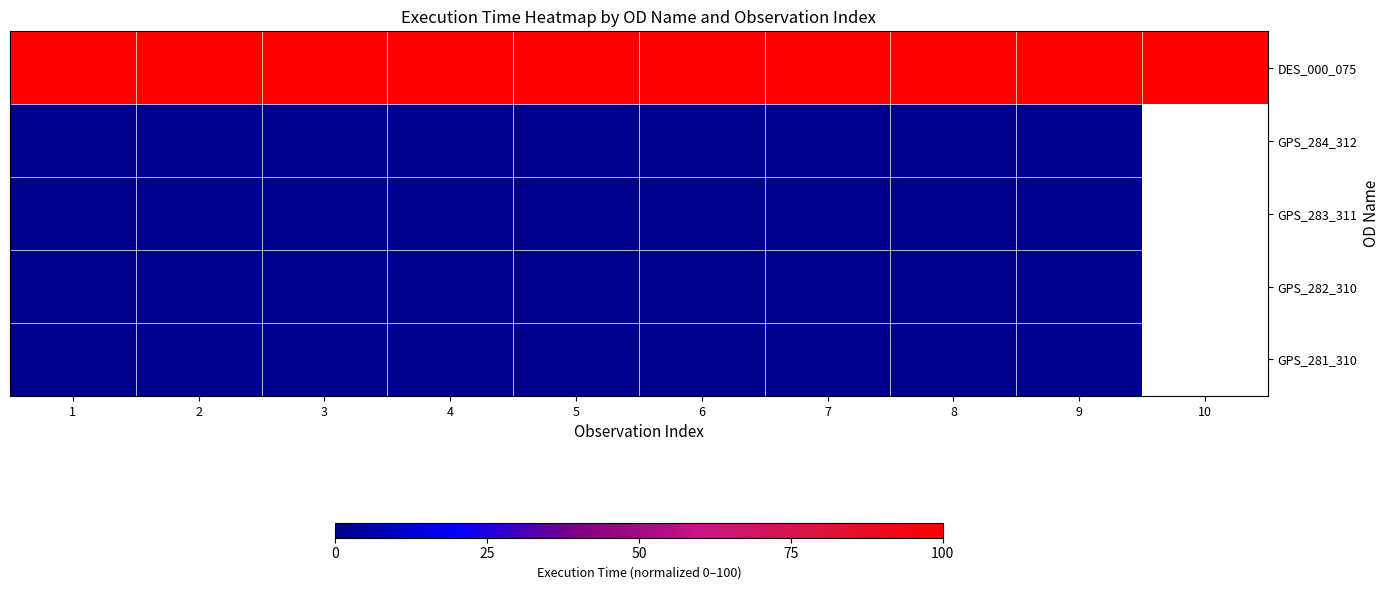

At 3, list the series in order from smallest to largest.

GPS_284_312, GPS_283_311, GPS_282_310, GPS_281_310, DES_000_075